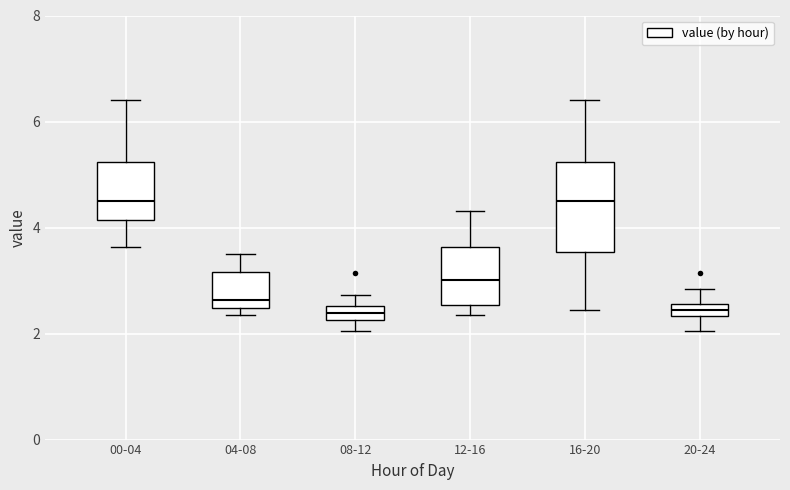

Where does the lower whisker of the box for 08-12 end on the y-axis? The values are not printed on the chart, so give them approximately, as read against the axis.

2.0